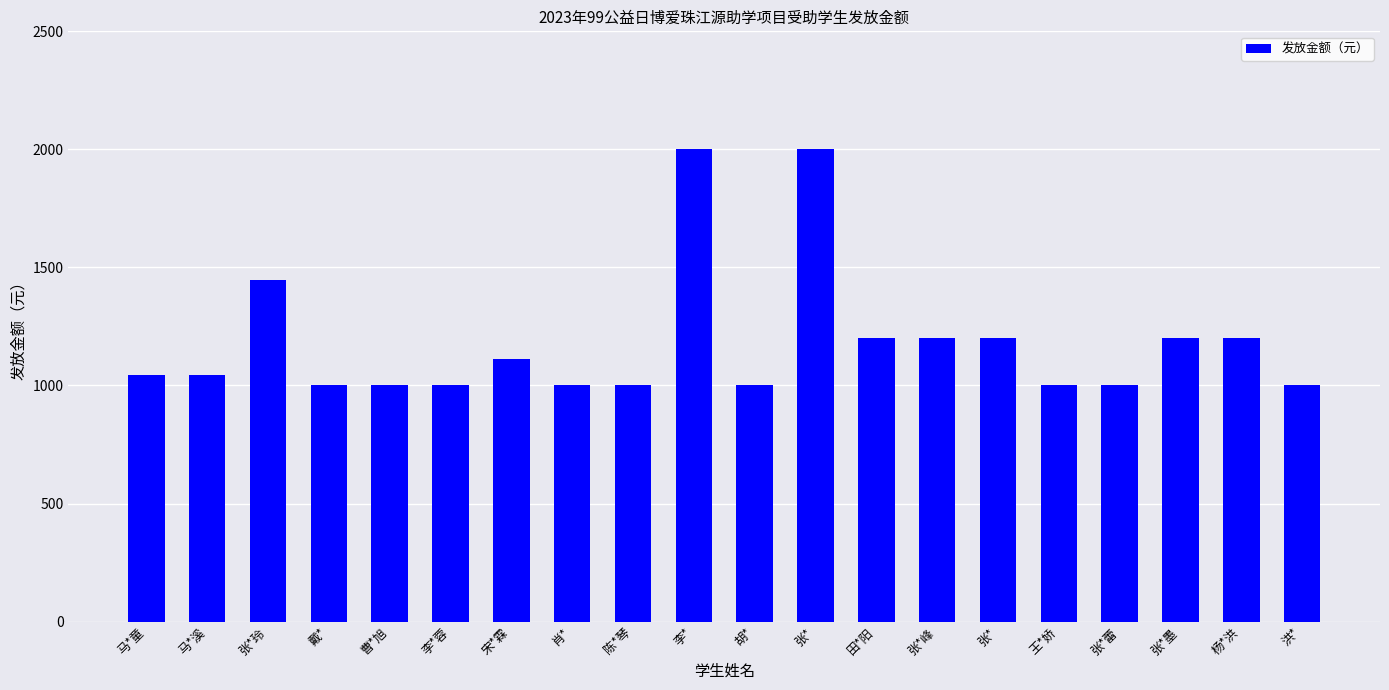

What is the label of the 14th bar from the right?

宋*霖